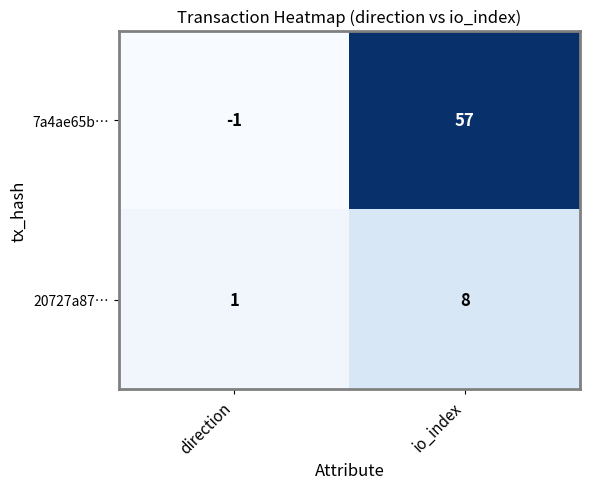

What is the sum of all 7a4ae65b… values?

56